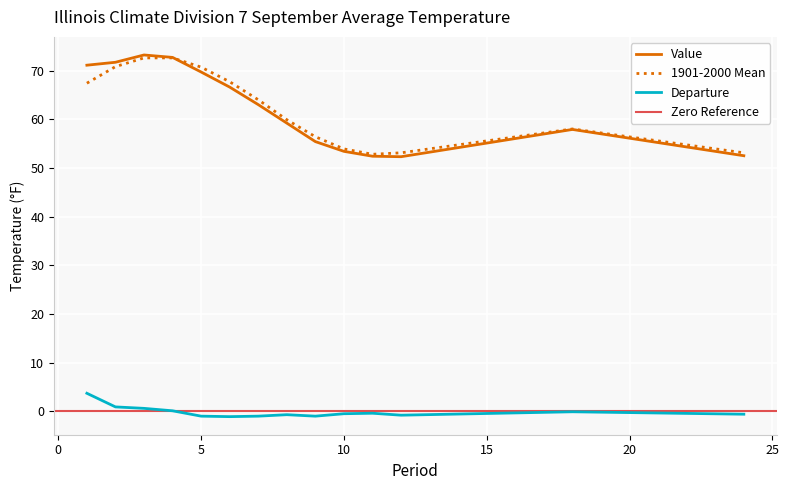

True or false: Departure and 1901-2000 Mean intersect in this chart.

False